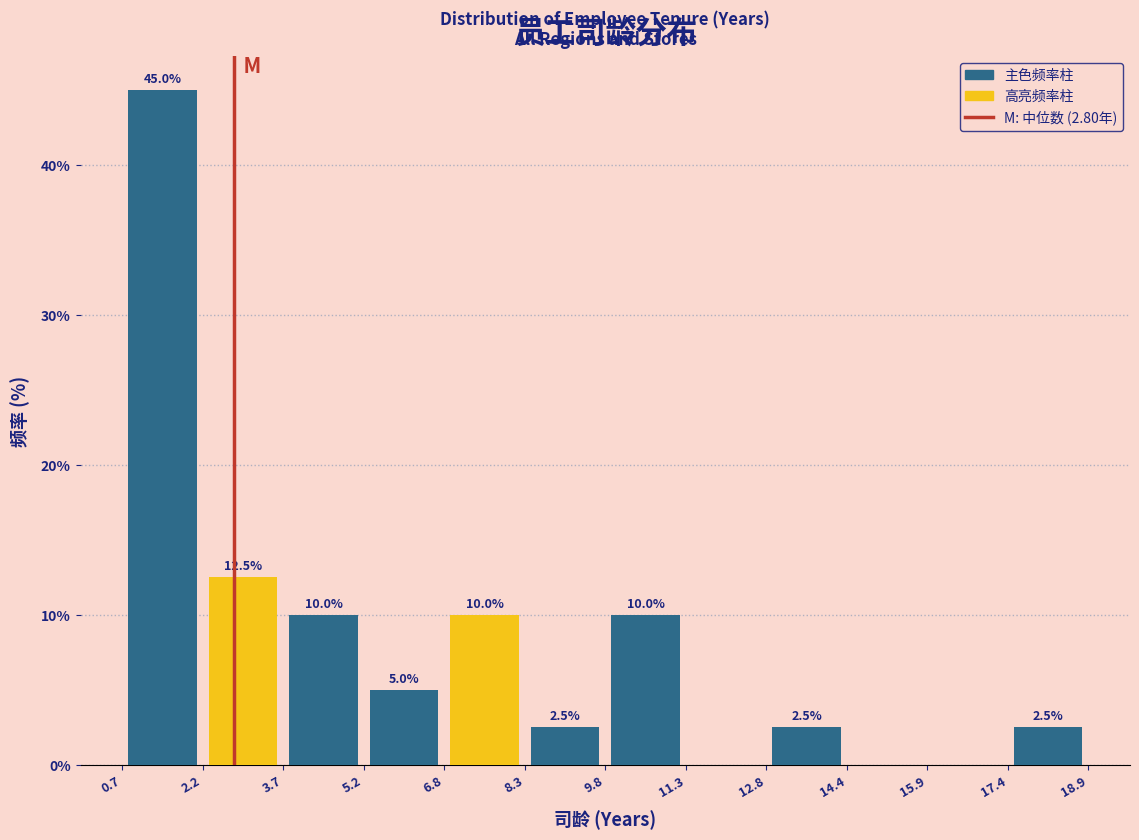

Over which range of the x-axis is the bar tallest?

0.7 to 2.2